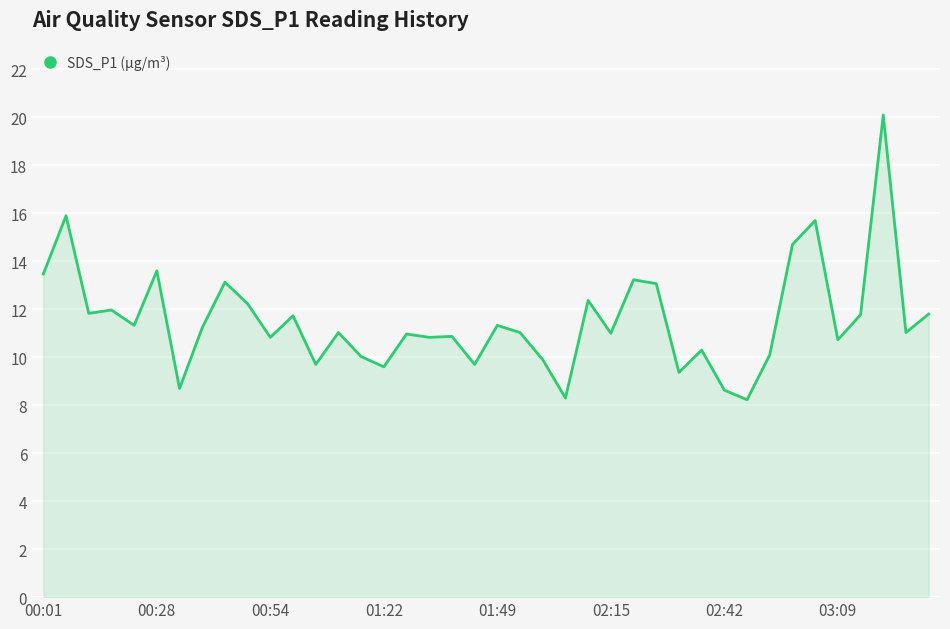

What is the minimum value shown in the chart?

8.2